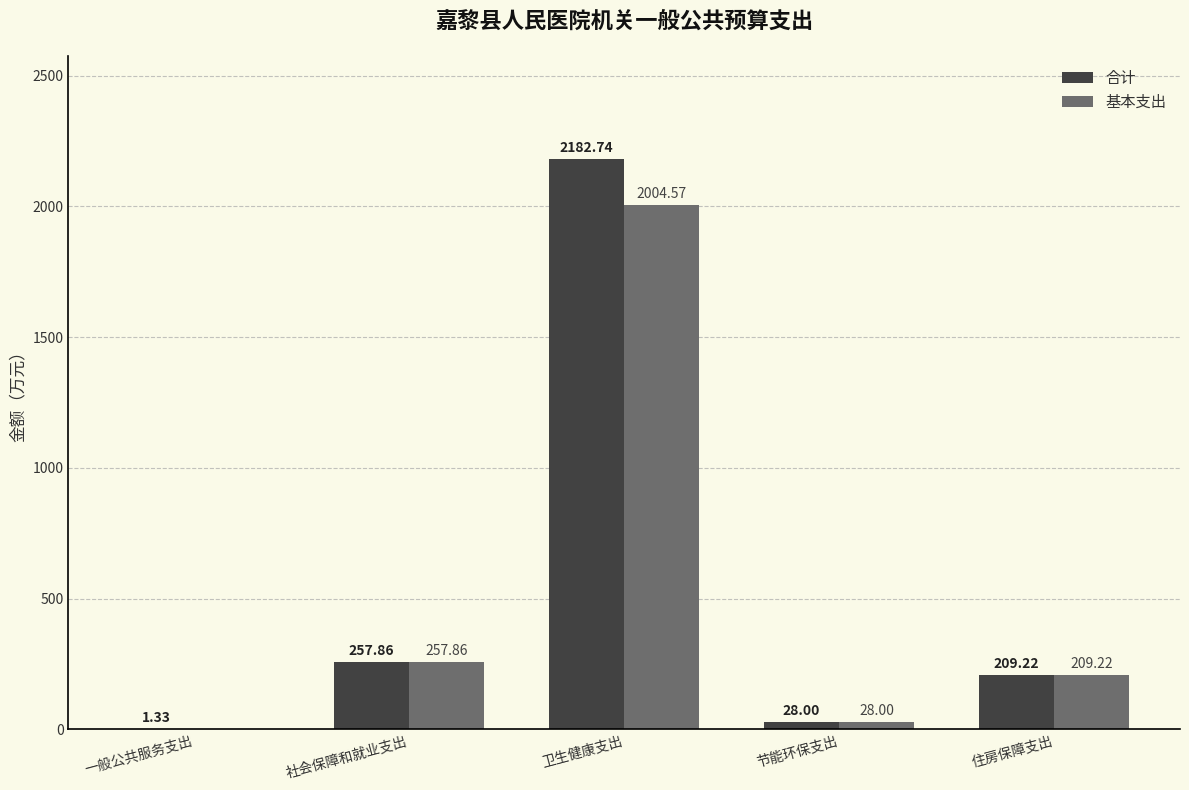

How many data points does each series have?

5